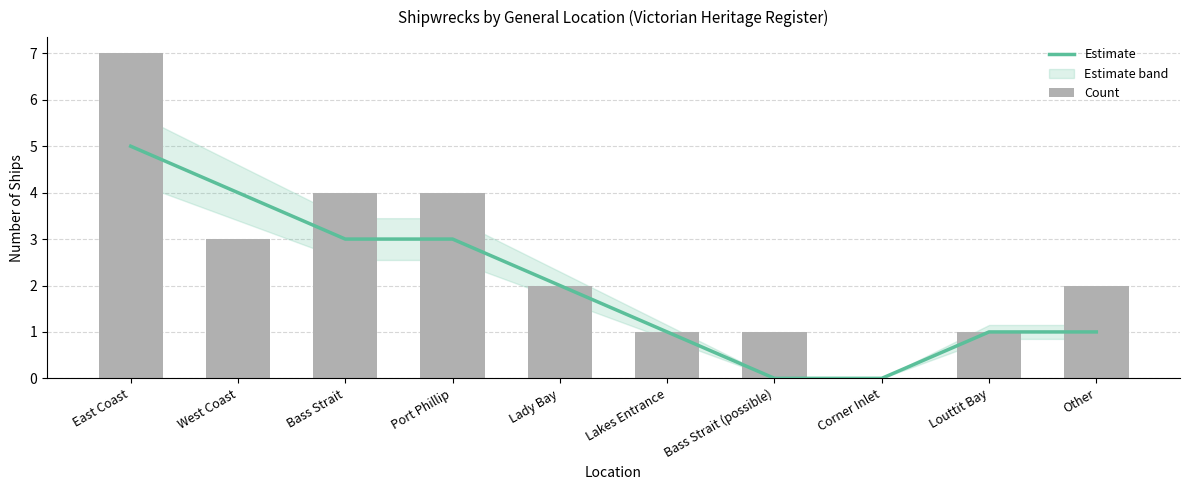

How many data points in Estimate are above 2?

4